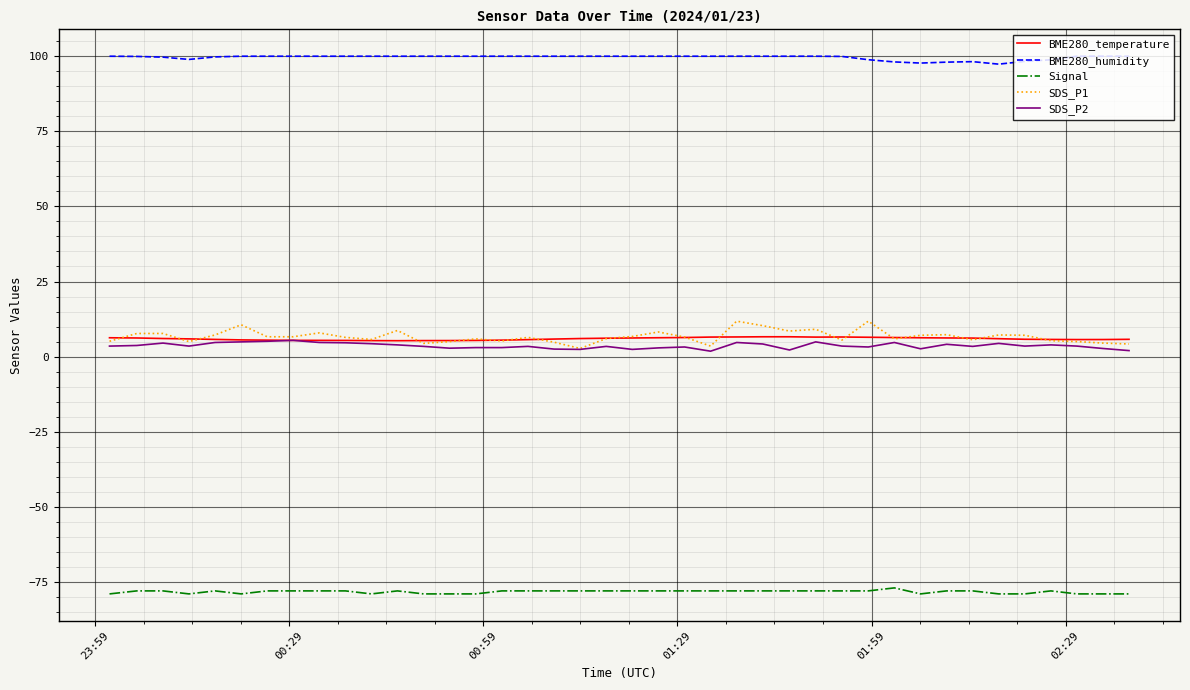

What is the greatest value displayed?

100.0